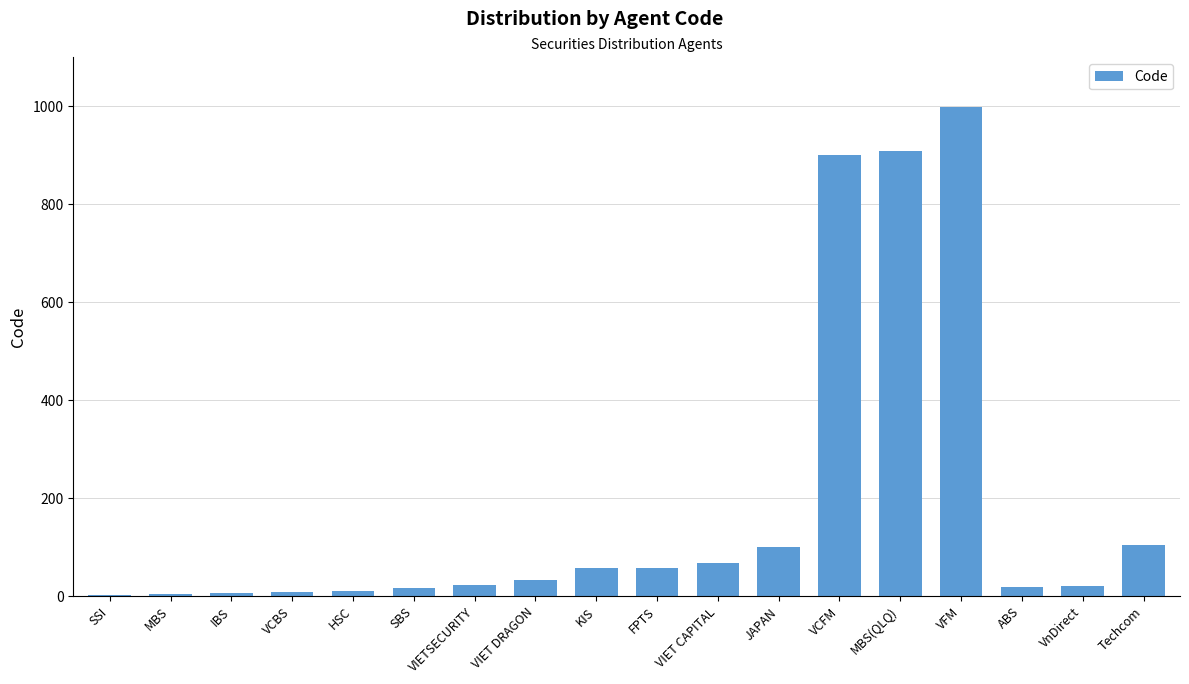

What is the greatest value displayed?

999